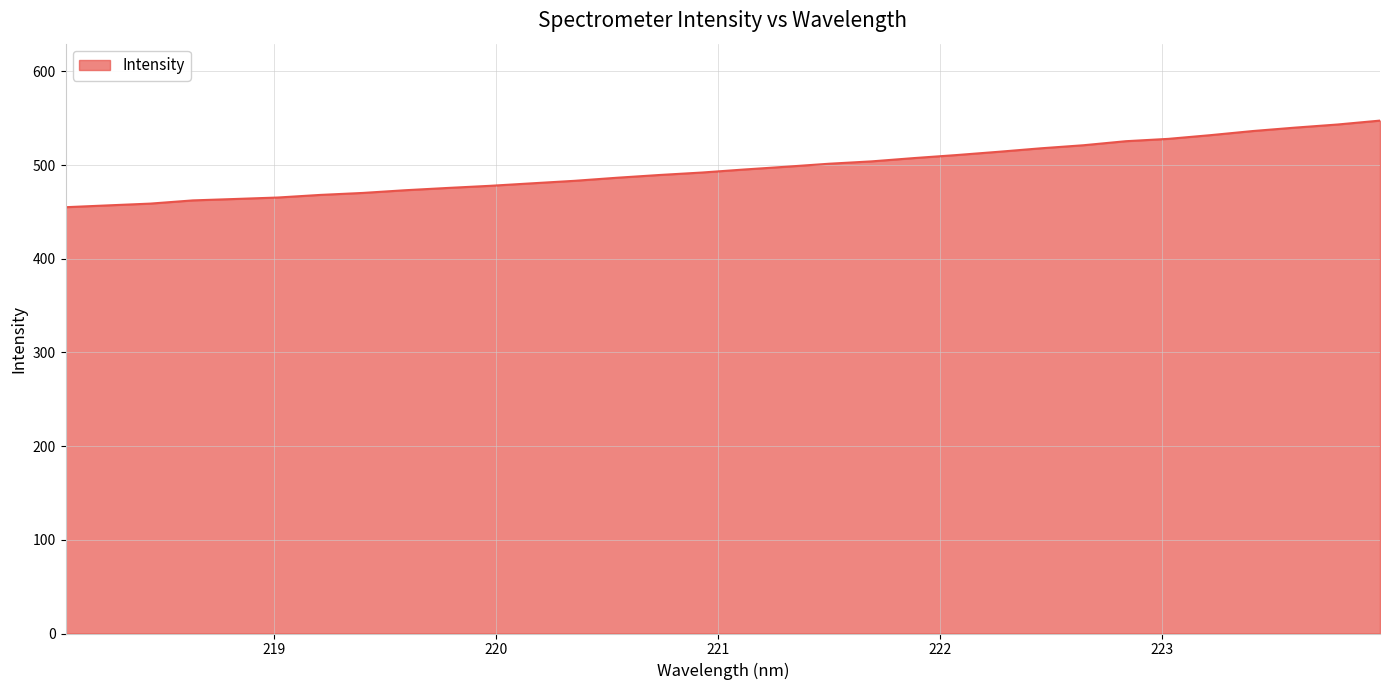

What is the smallest value displayed?

455.0